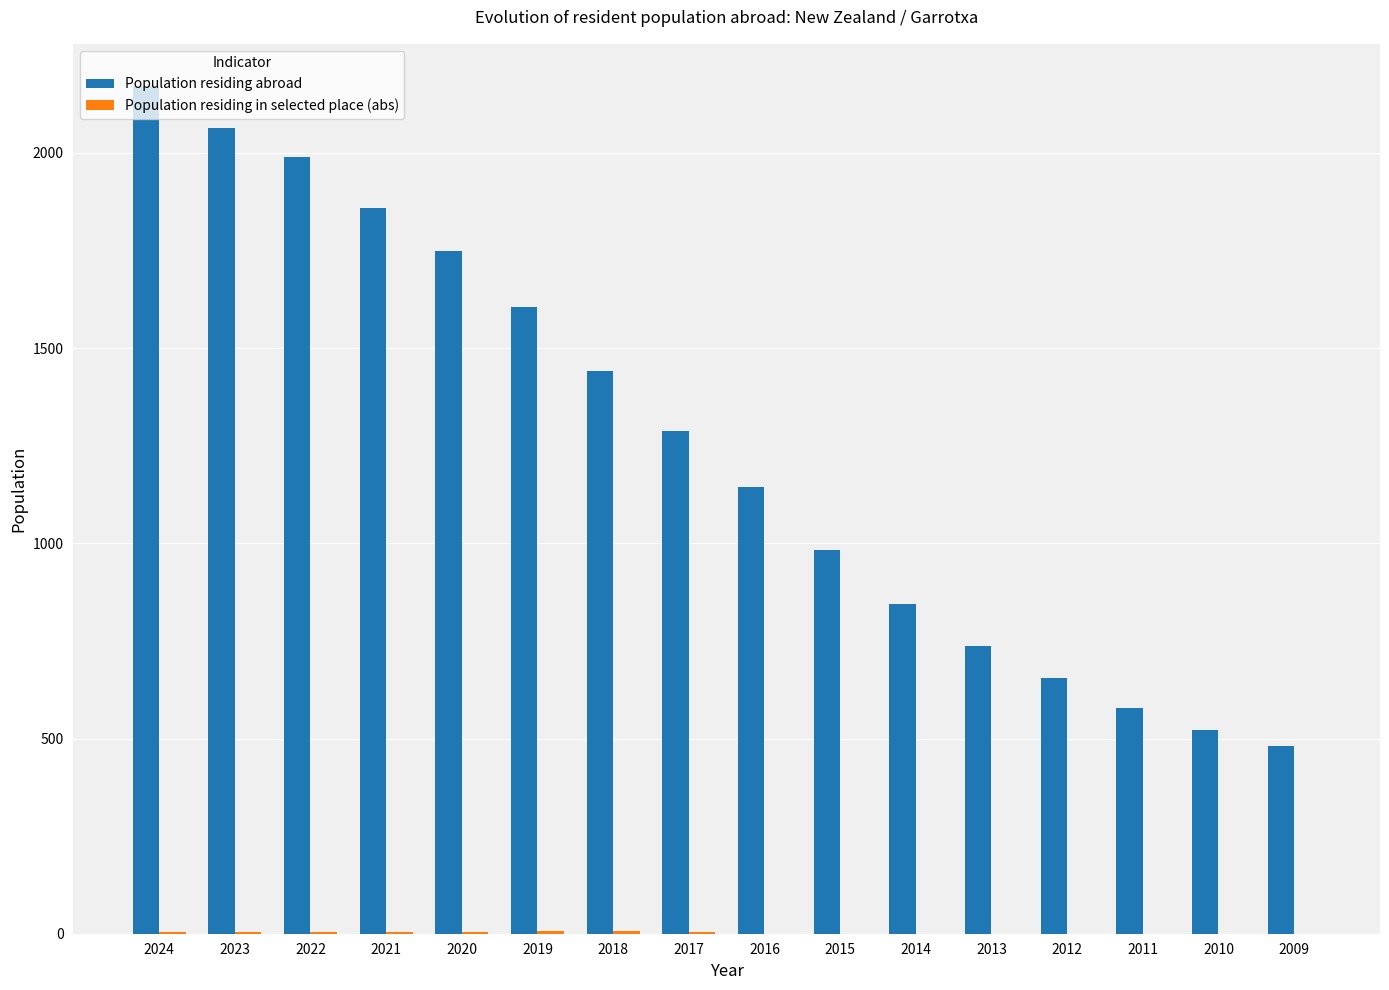

Are the bars grouped side by side (vs. stacked)?

Yes